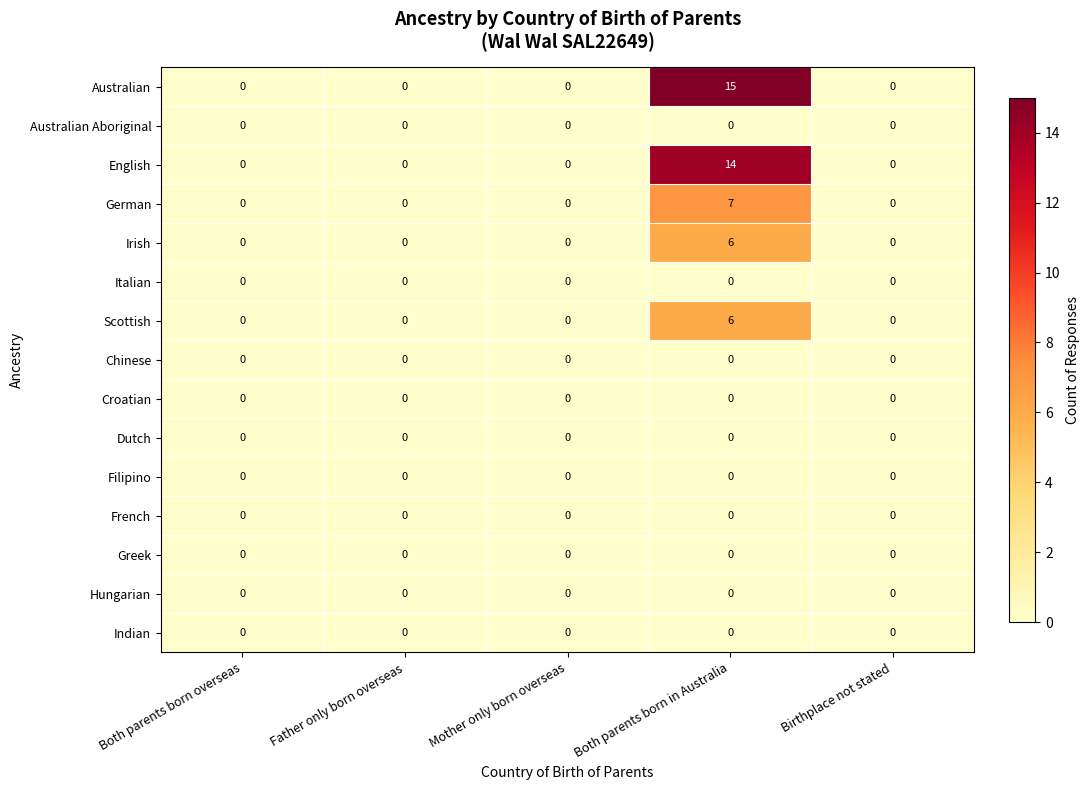

What is the maximum value for English?

14